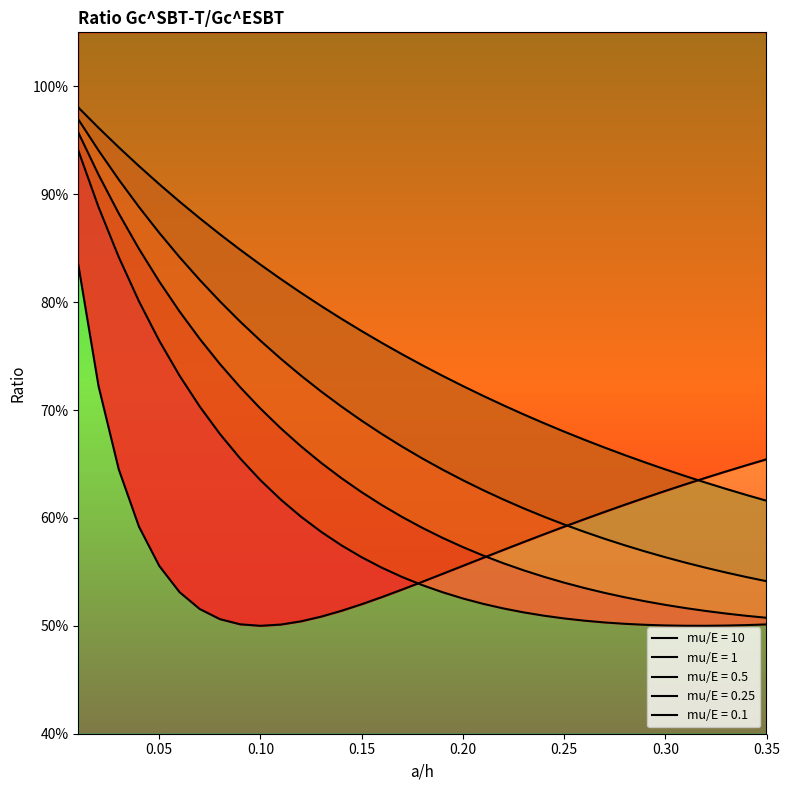

True or false: mu/E = 0.25 and mu/E = 1 intersect in this chart.

False